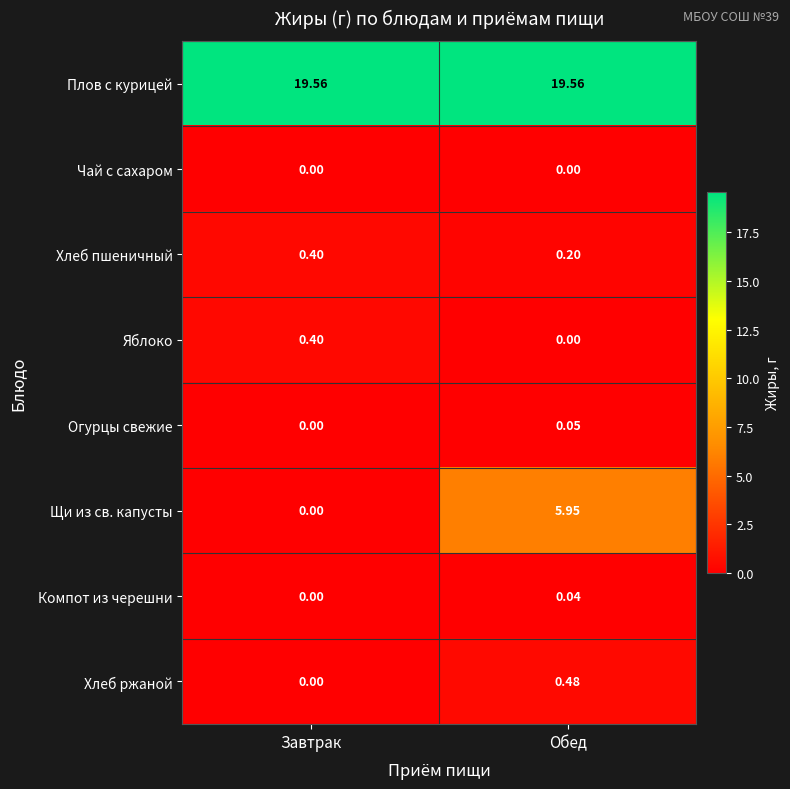

Rank the categories by Яблоко value from lowest to highest.

Обед, Завтрак